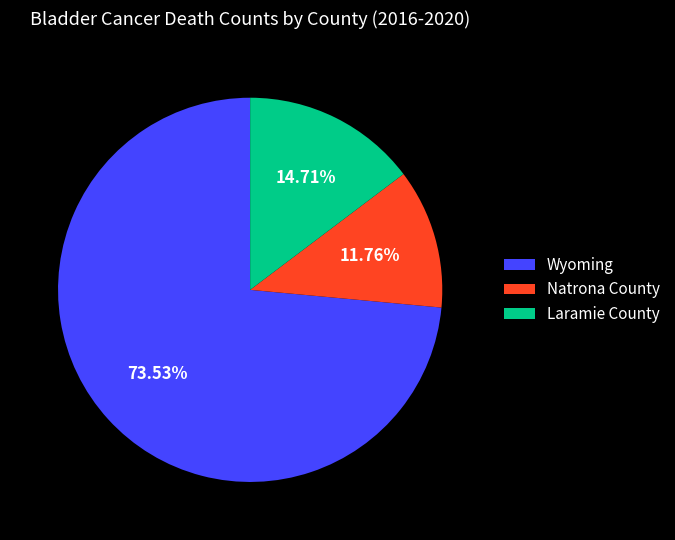

Which has a higher value, Wyoming or Natrona County?

Wyoming